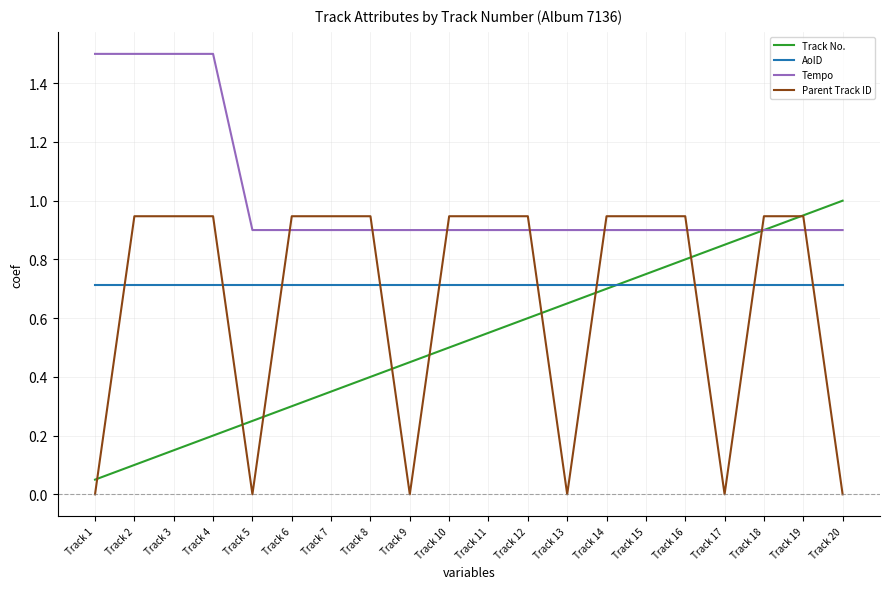

What are all the series names shown in the legend?

Track No., AoID, Tempo, Parent Track ID